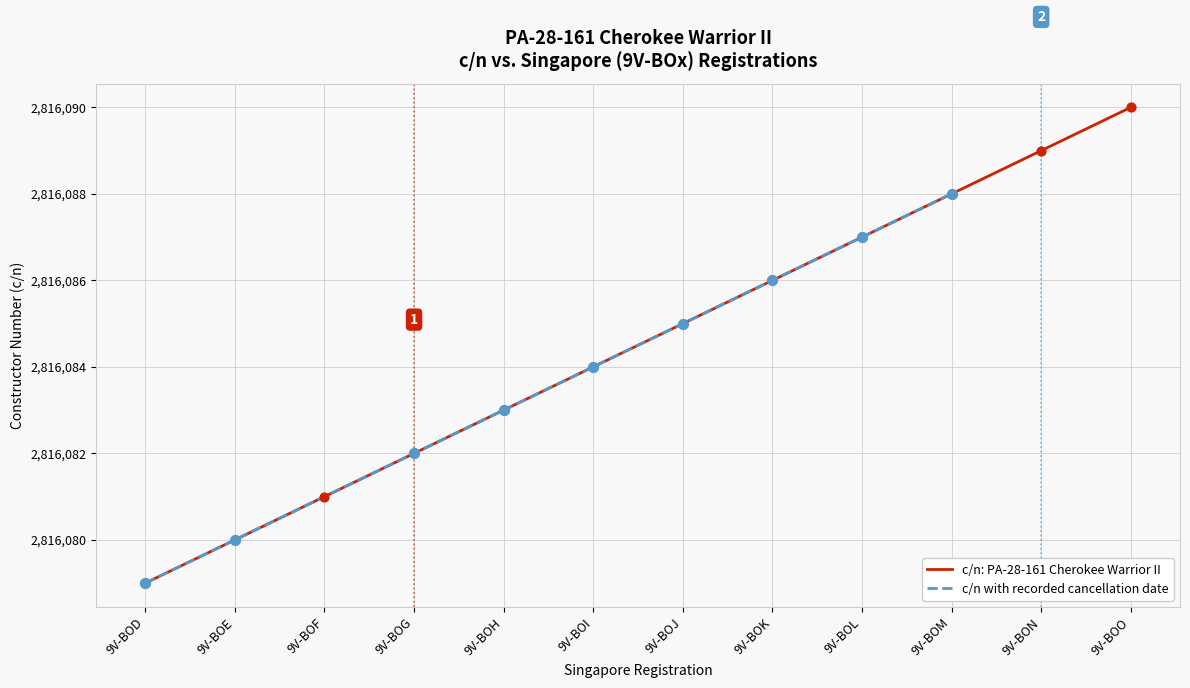

Approximately how many times larger is the value at 9V-BOJ compared to 9V-BOL?

1.0